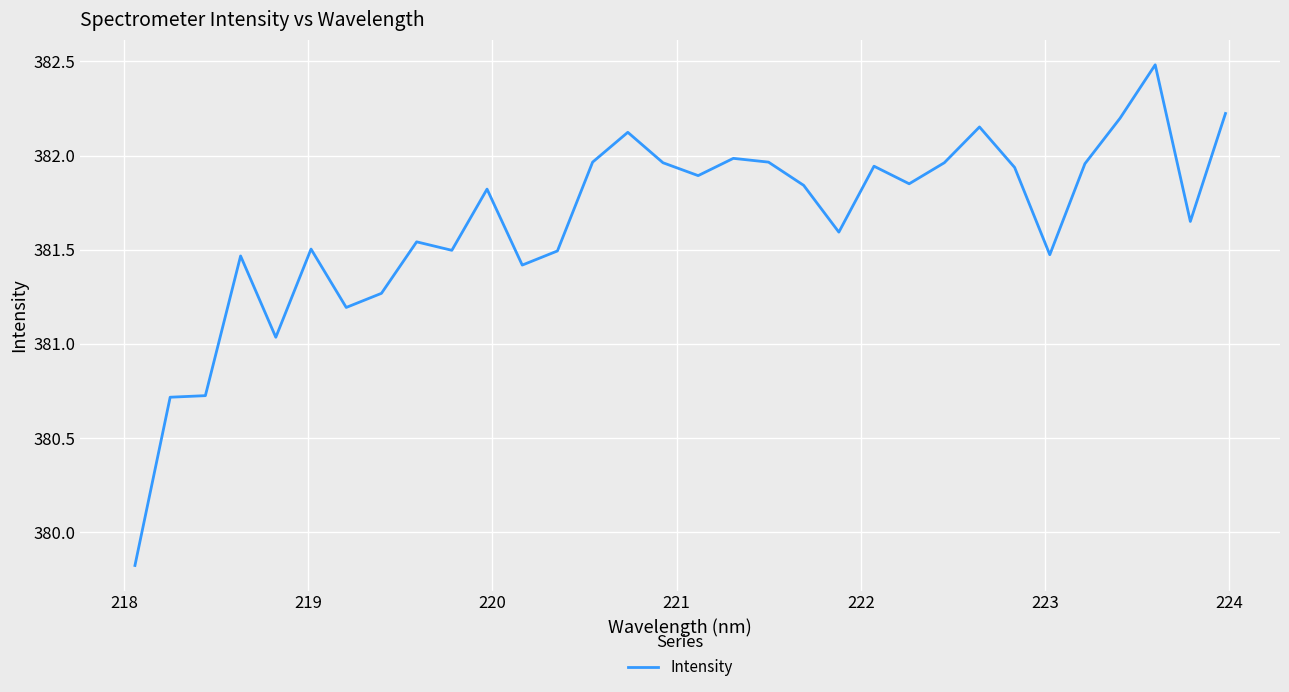

What is the sum of all values?

12212.7